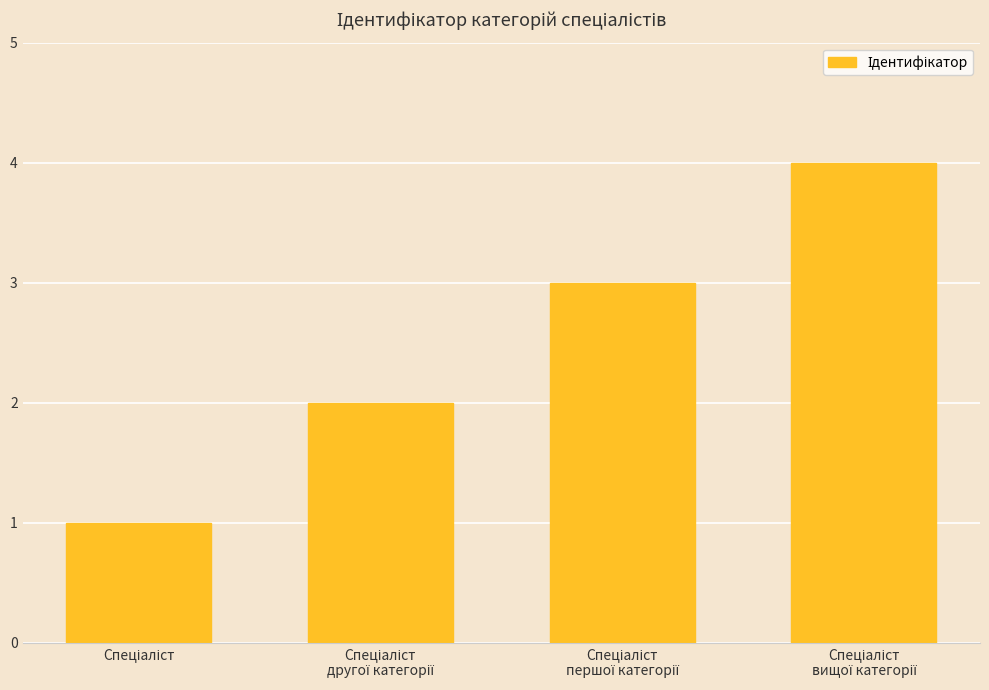

What is the difference between the maximum and minimum values?

3